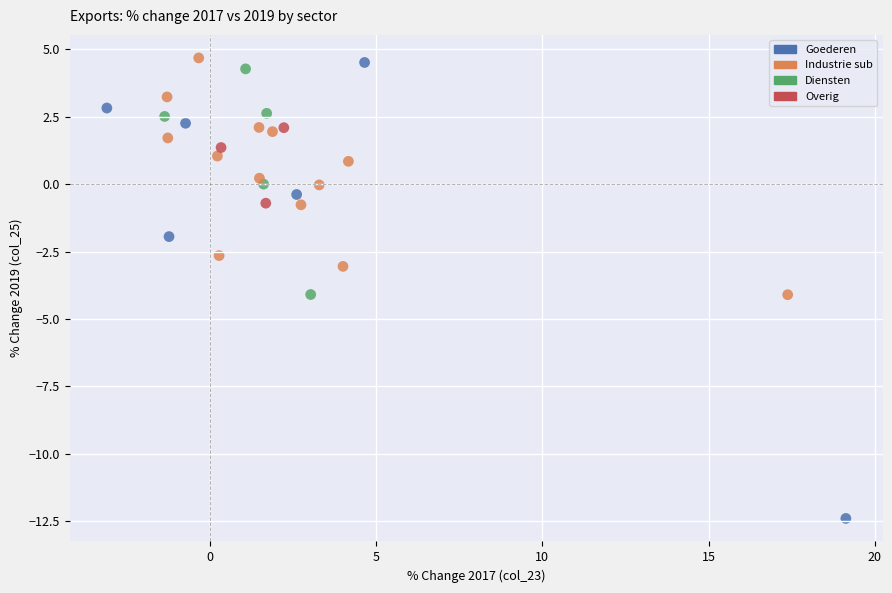

Which series has the largest Y range (max minus min)?

Goederen